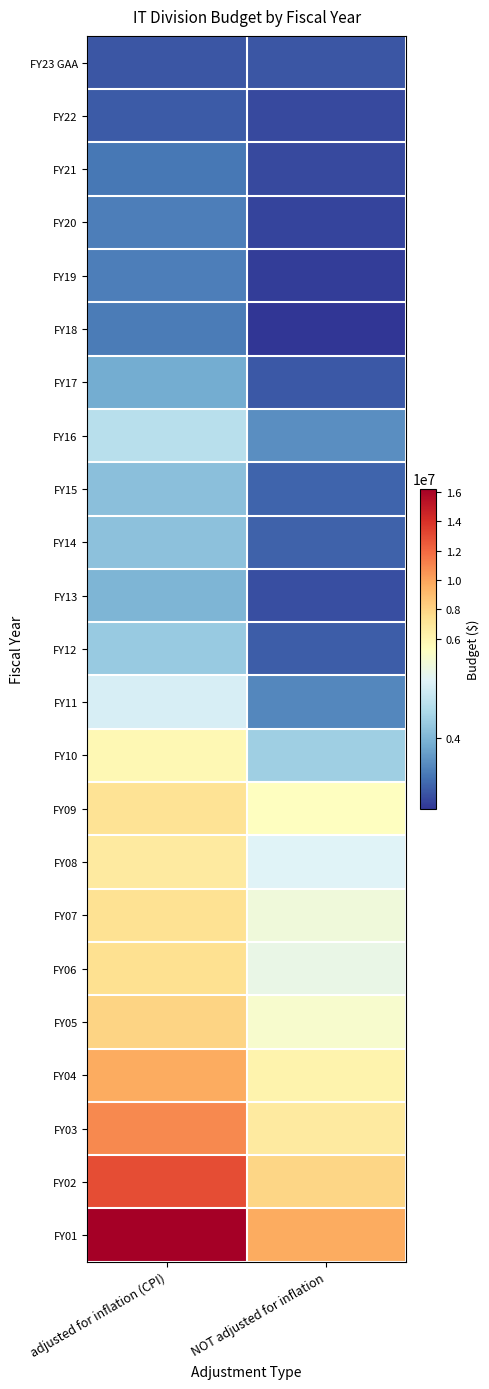

What is the total value across all series at NOT adjusted for inflation?

102079458